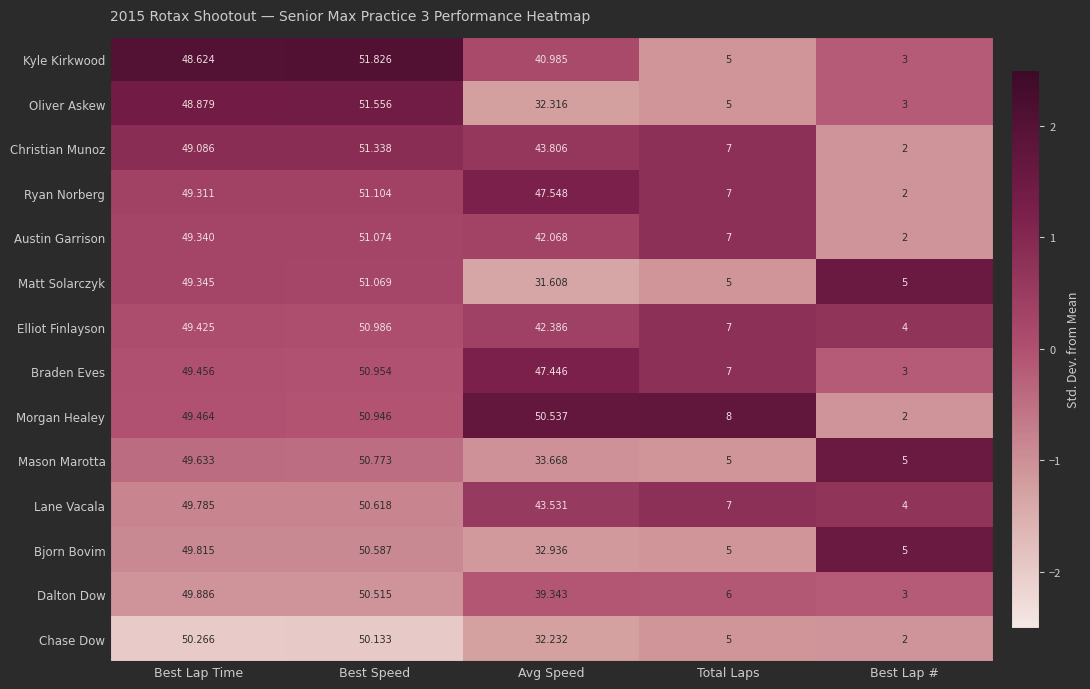

What is the maximum value shown in the chart?

51.8